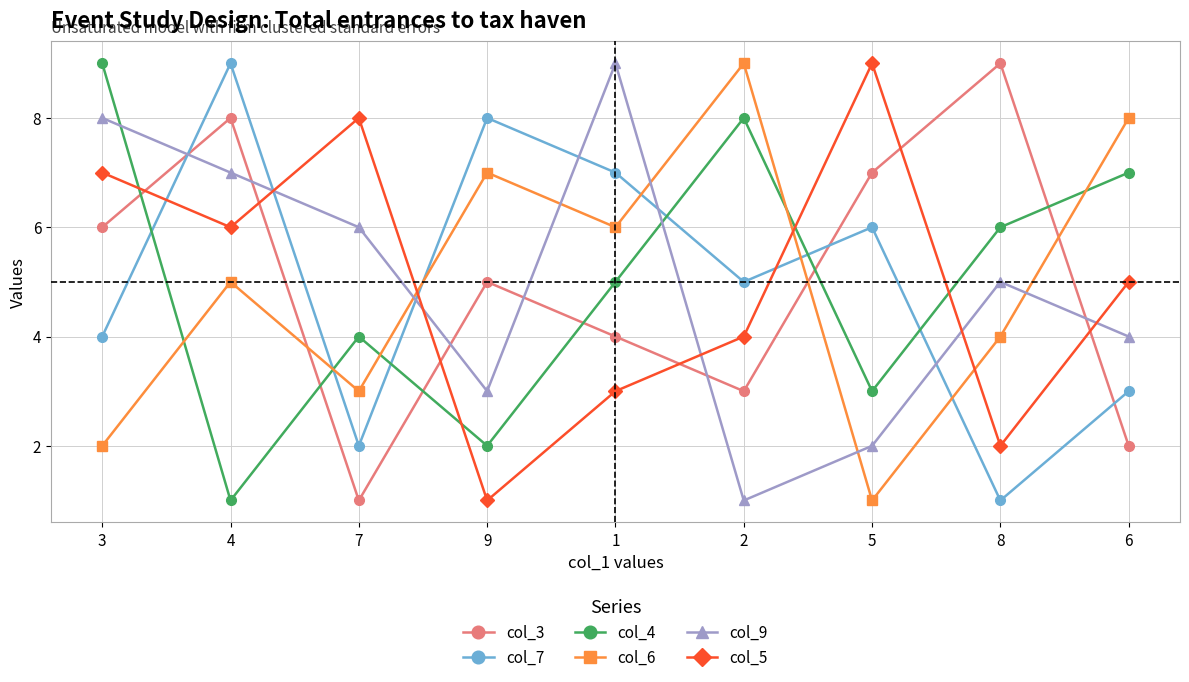

At which category does col_3 reach its first local peak?

4